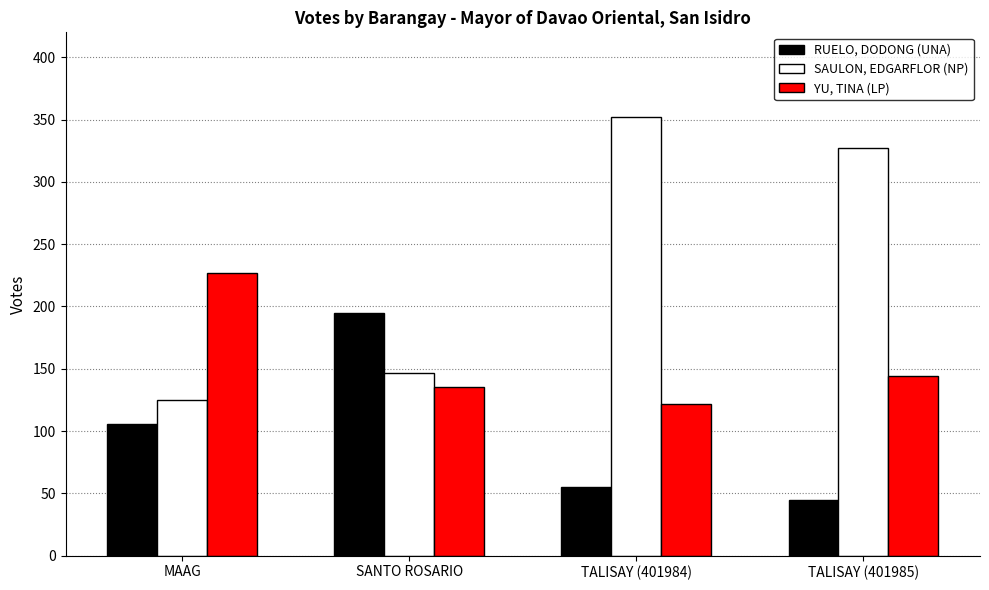

At TALISAY (401984), list the series in order from largest to smallest.

SAULON, EDGARFLOR (NP), YU, TINA (LP), RUELO, DODONG (UNA)